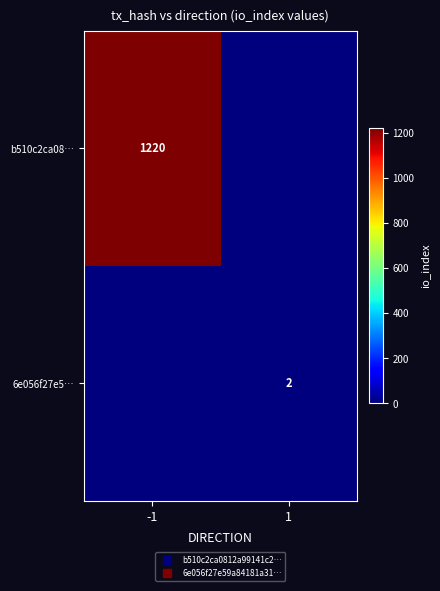

At which label does 6e056f27e5… reach its minimum?

-1